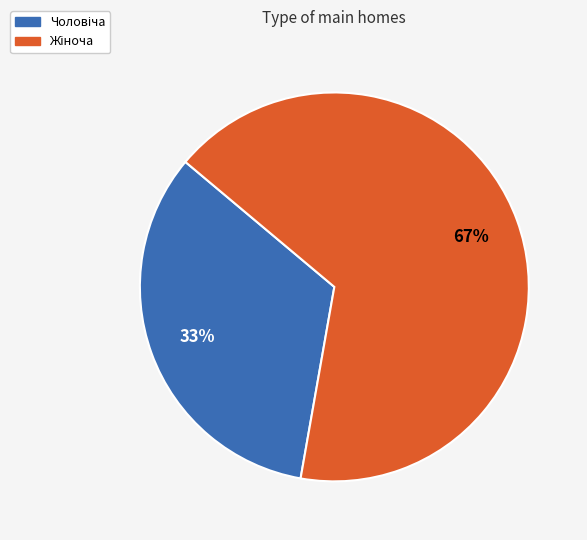

To the nearest percent, what is the average slice percentage?

50%